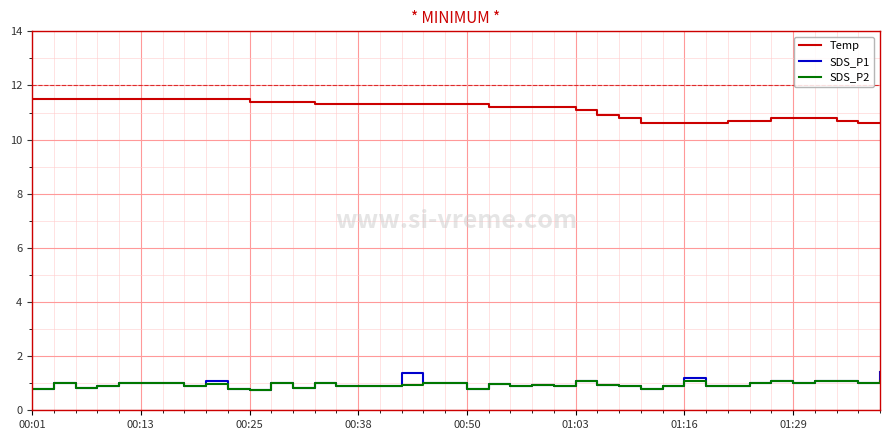

What is the lowest value of the SDS_P2 series?

0.8